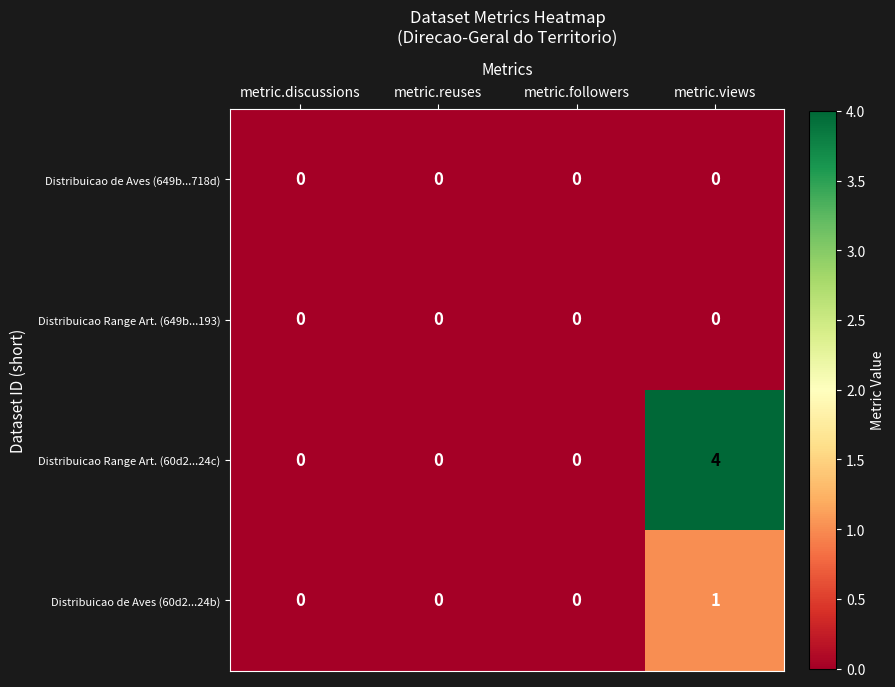

Which series has the largest total across all categories?

Distribuicao Range Art. (60d2...24c)